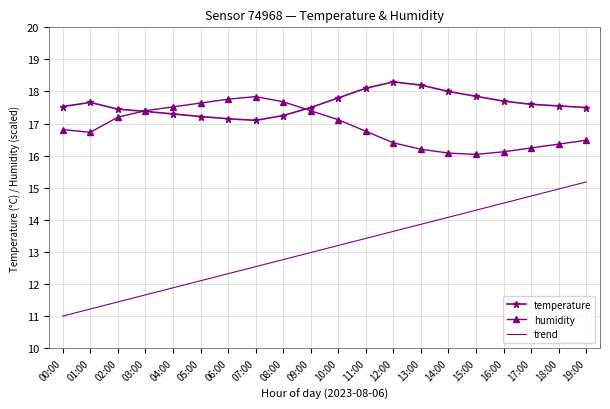

Which series changed the most between 03:00 and 16:00?

trend